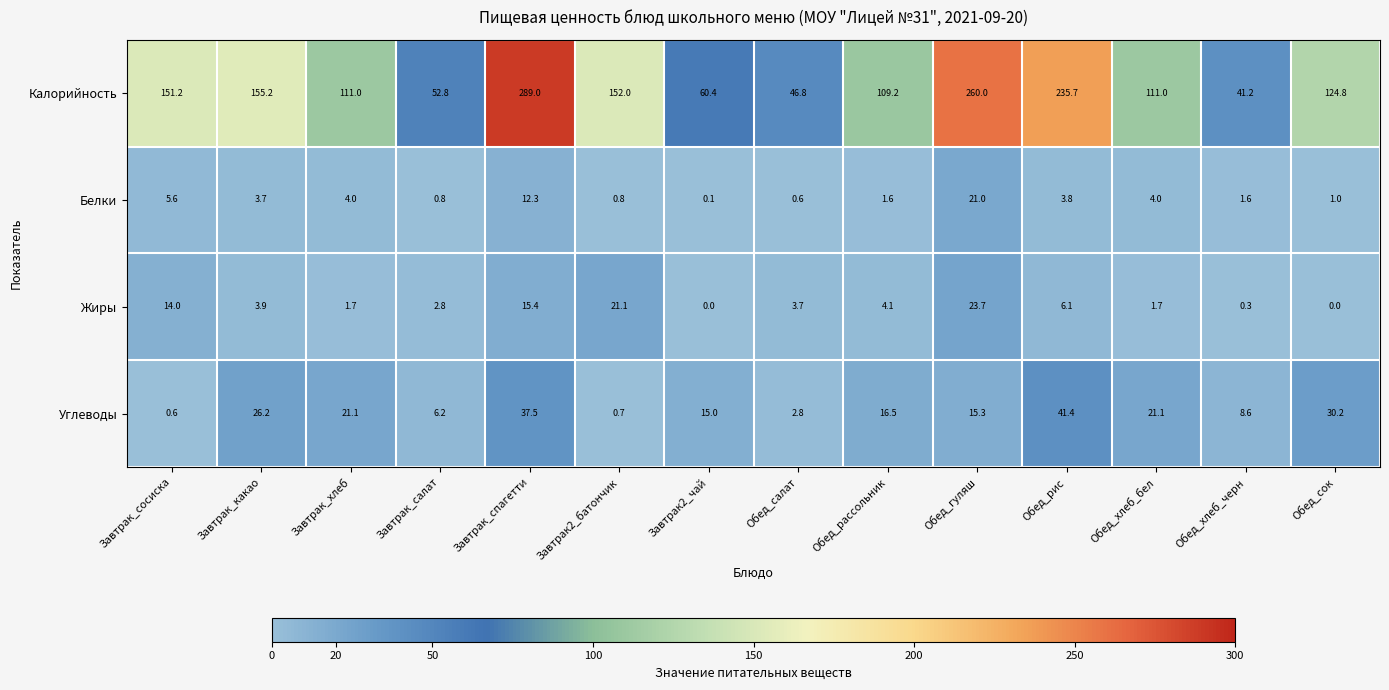

Which category has the highest value in the Калорийность series?

Завтрак_спагетти